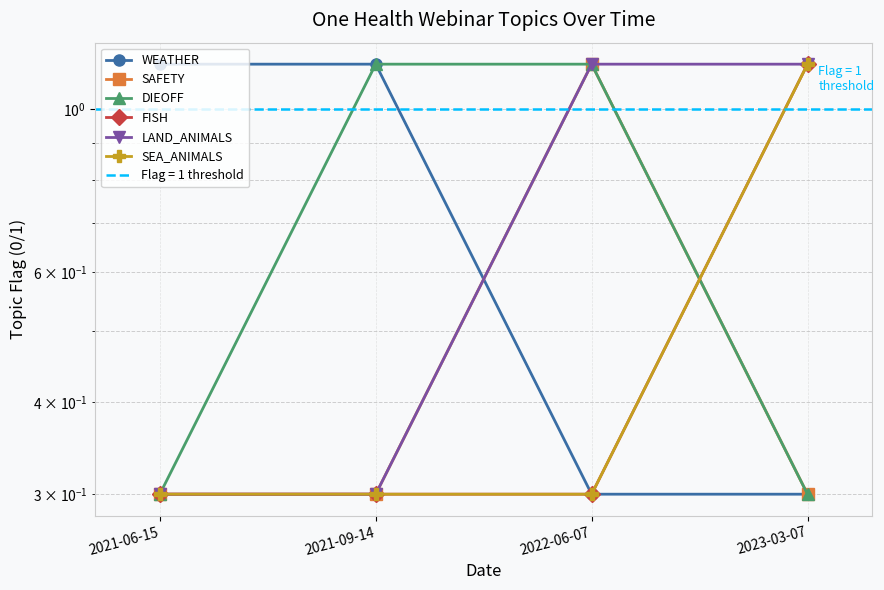

What position from the left is 2021-06-15?

1